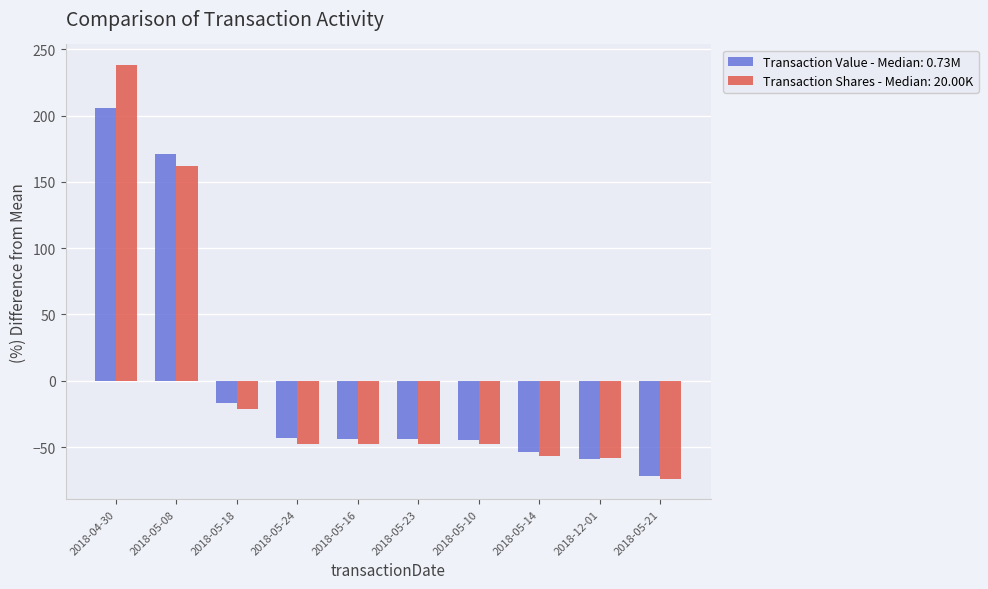

What is the greatest value displayed?

238.0